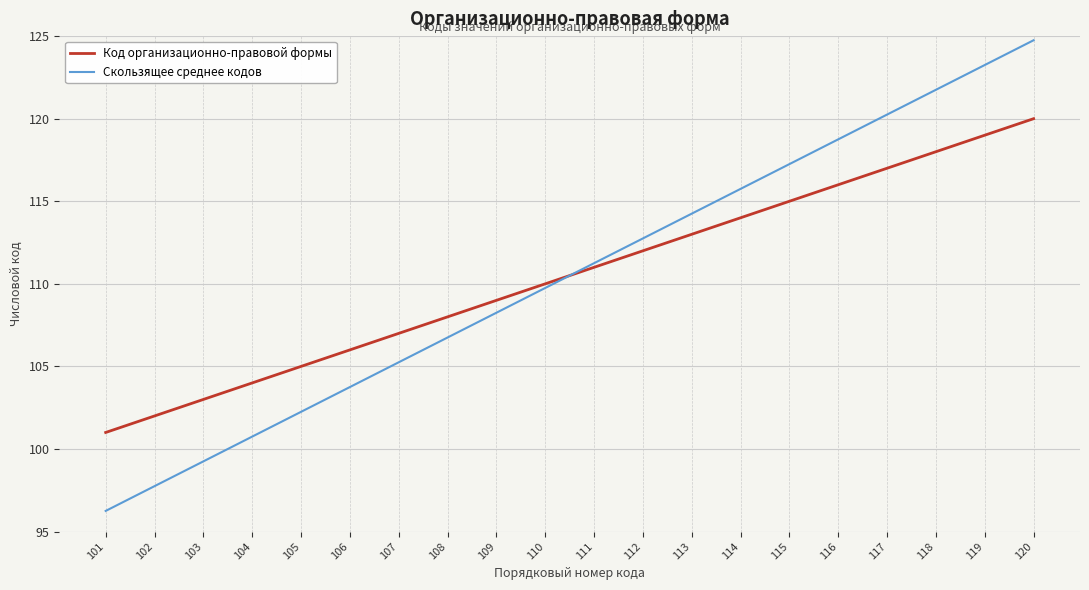

What are all the series names shown in the legend?

Код организационно-правовой формы, Скользящее среднее кодов